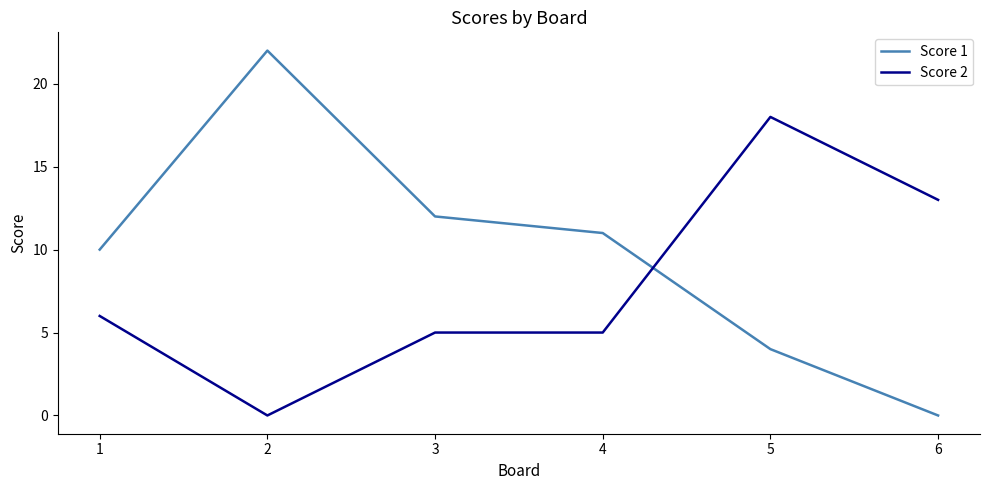

How many series are shown in this chart?

2